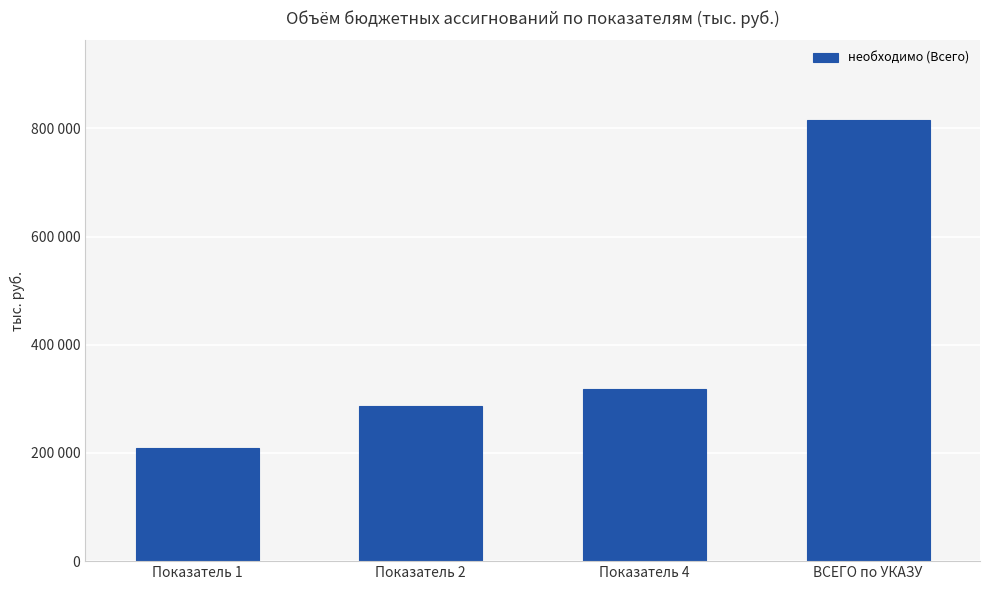

Does the chart contain any negative values?

No